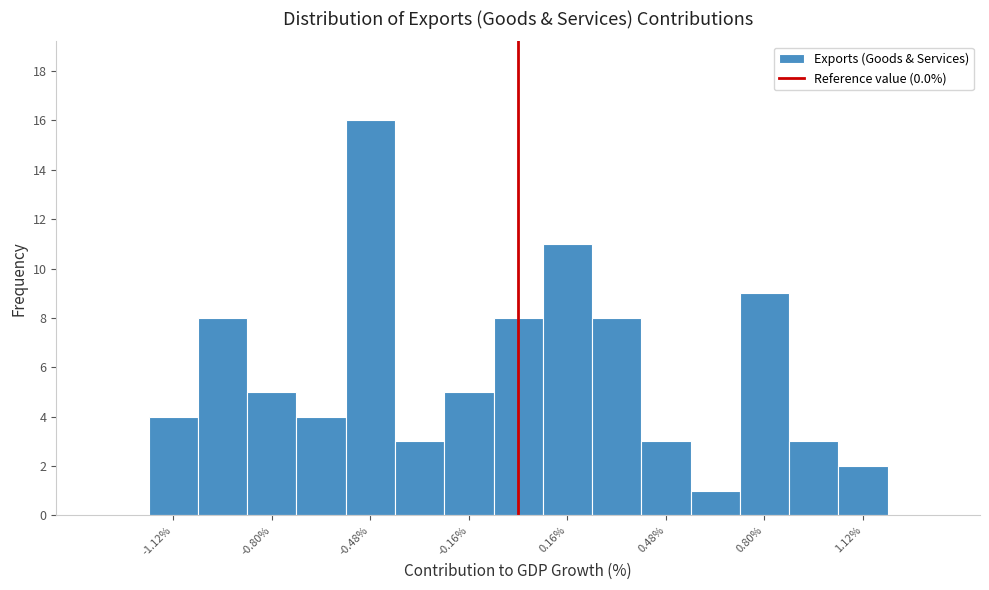

Read against the x-axis, roughly where is the centre of the tallest bar?

-0.50